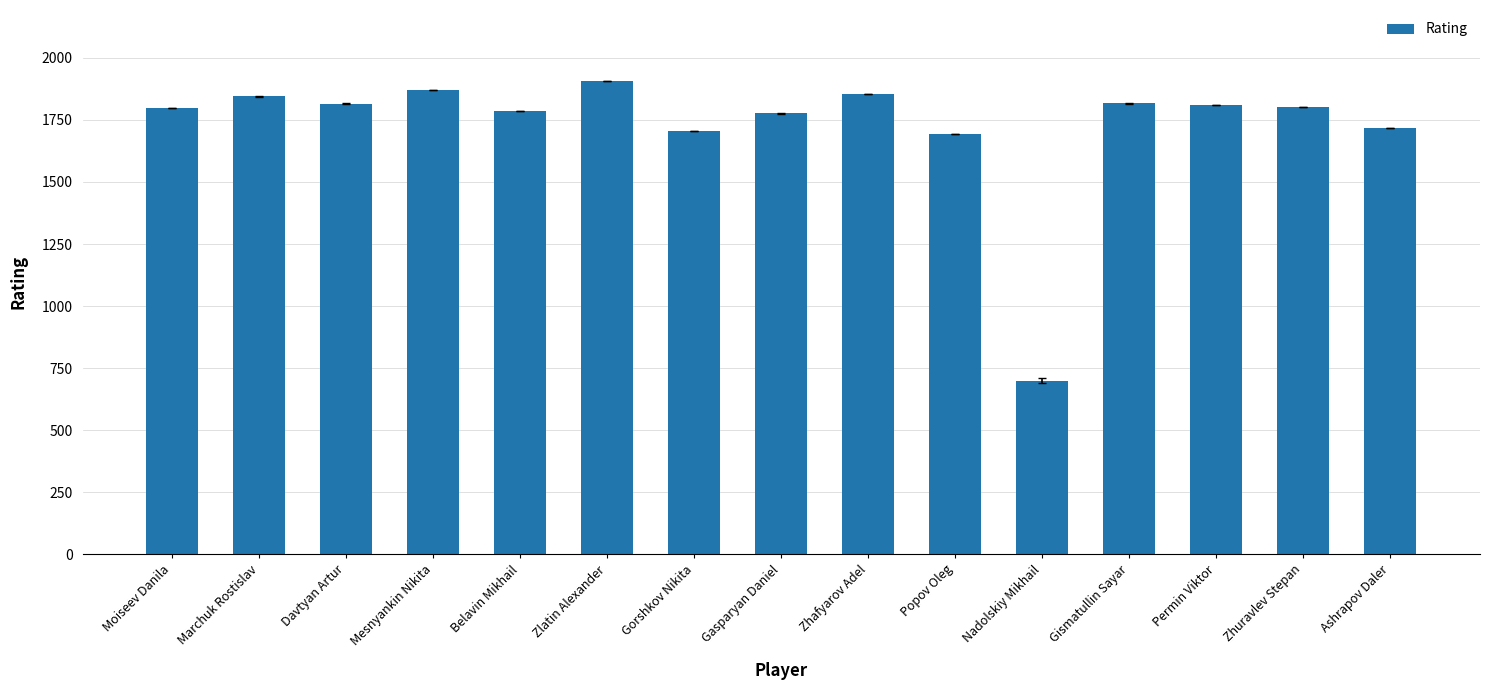

True or false: the data shows 1717 at Ashrapov Daler.

True